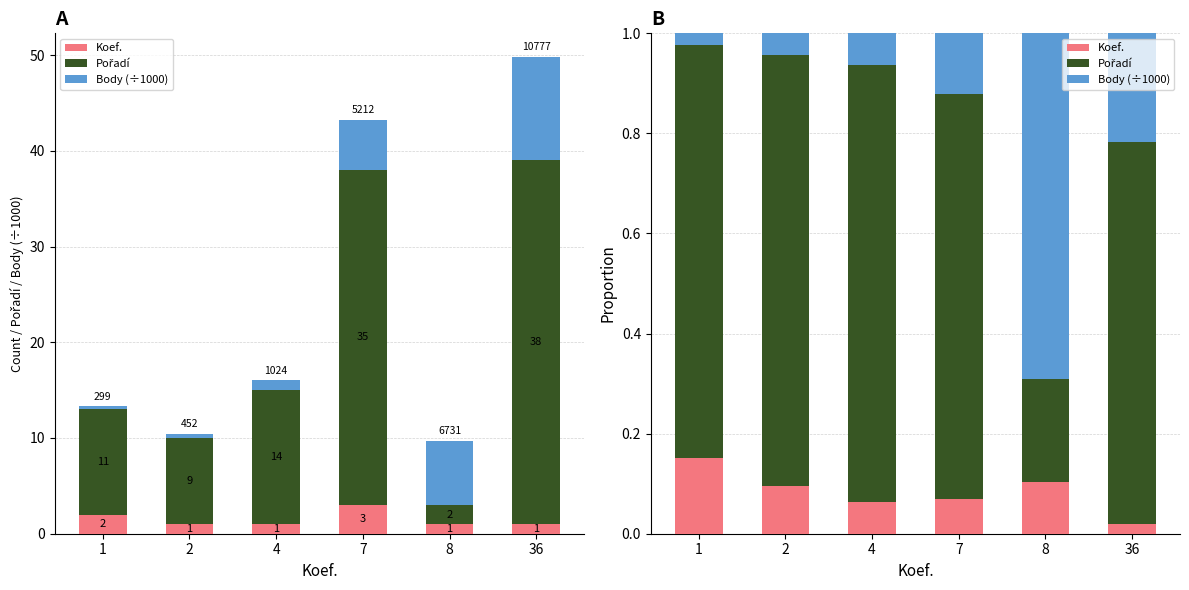

Reading right to left, what are all the values shown in this chart?

Koef.: 0.0	0.1	0.1	0.1	0.1	0.2
Pořadí: 0.8	0.2	0.8	0.9	0.9	0.8
Body (÷1000): 0.2	0.7	0.1	0.1	0.0	0.0